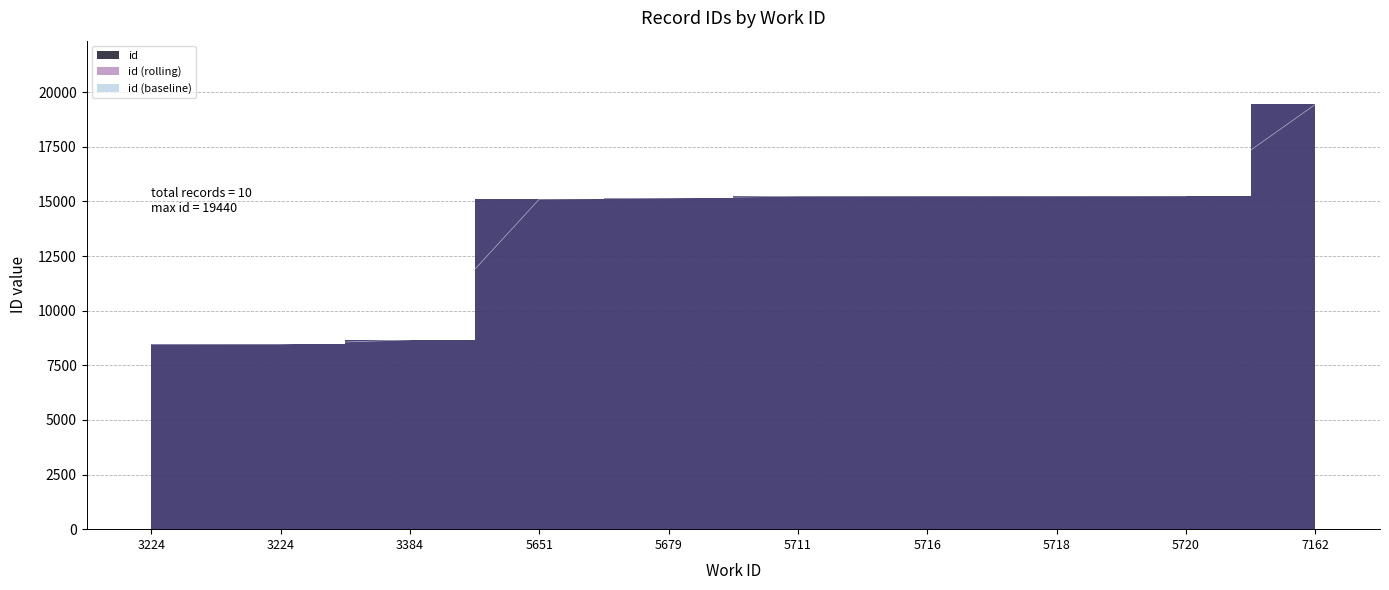

What is the value of the 2nd point from the left?

8466